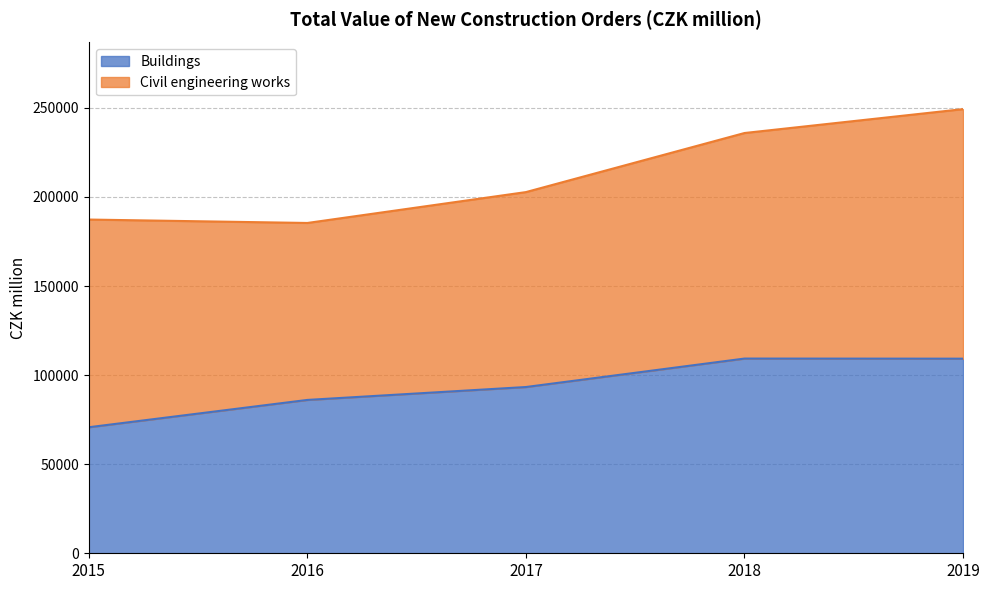

The value at 2019 is 109228. True or false?

True